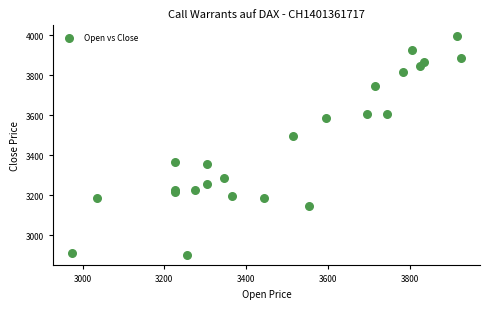

What Y value in the scatter plot is closest to 3450?

3495